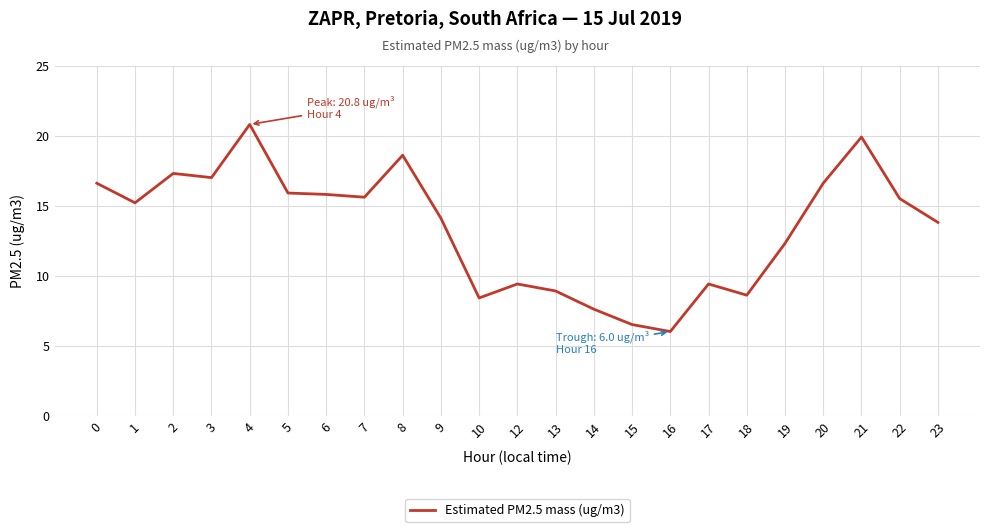

What value does the data have at 1?

15.2